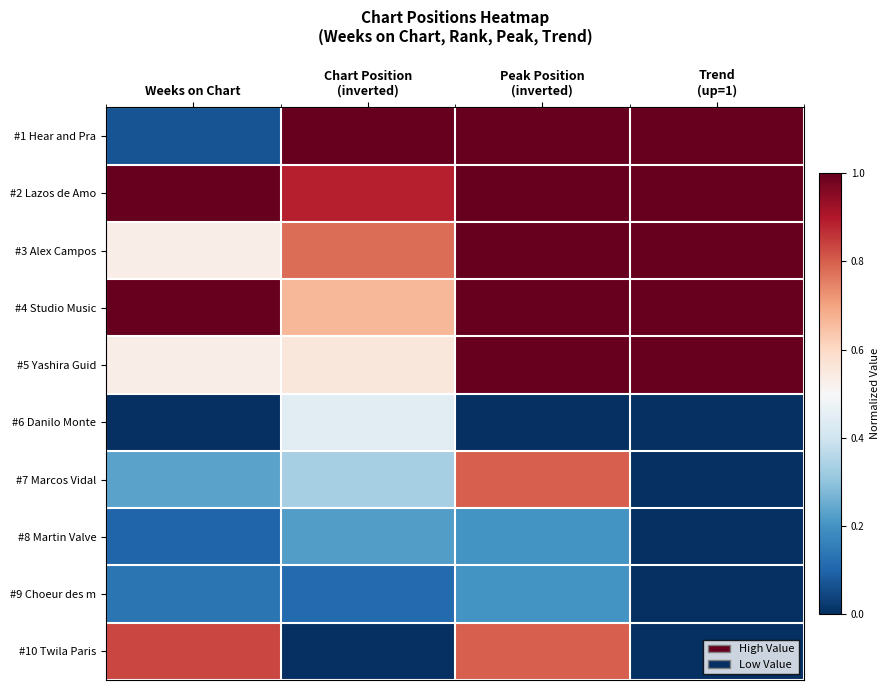

Which has a higher value, Trend
(up=1) or Chart Position
(inverted)?

Trend
(up=1)